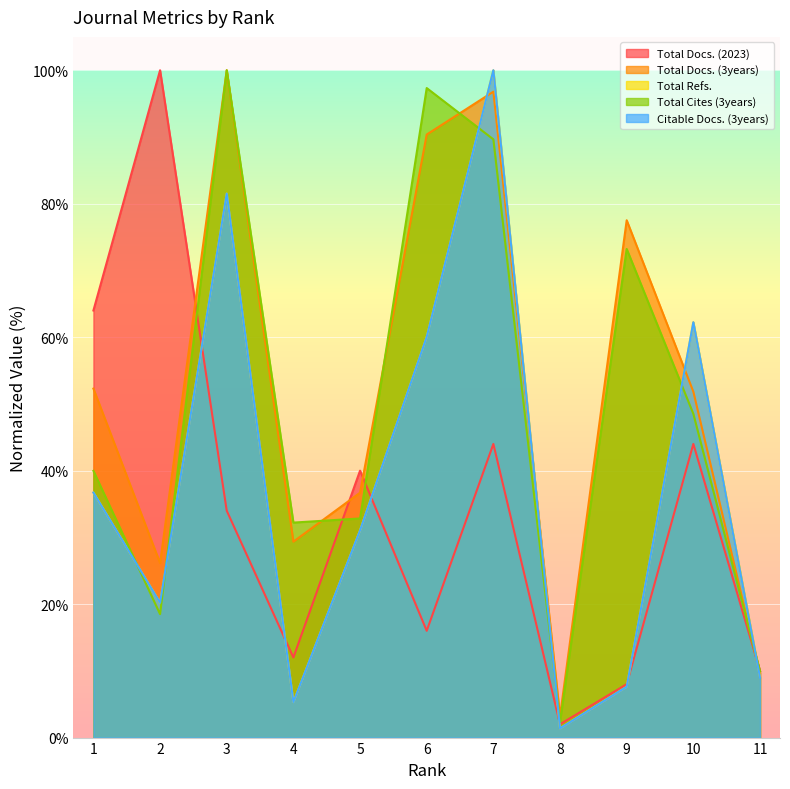

At which label does Total Docs. (3years) reach its peak?

3